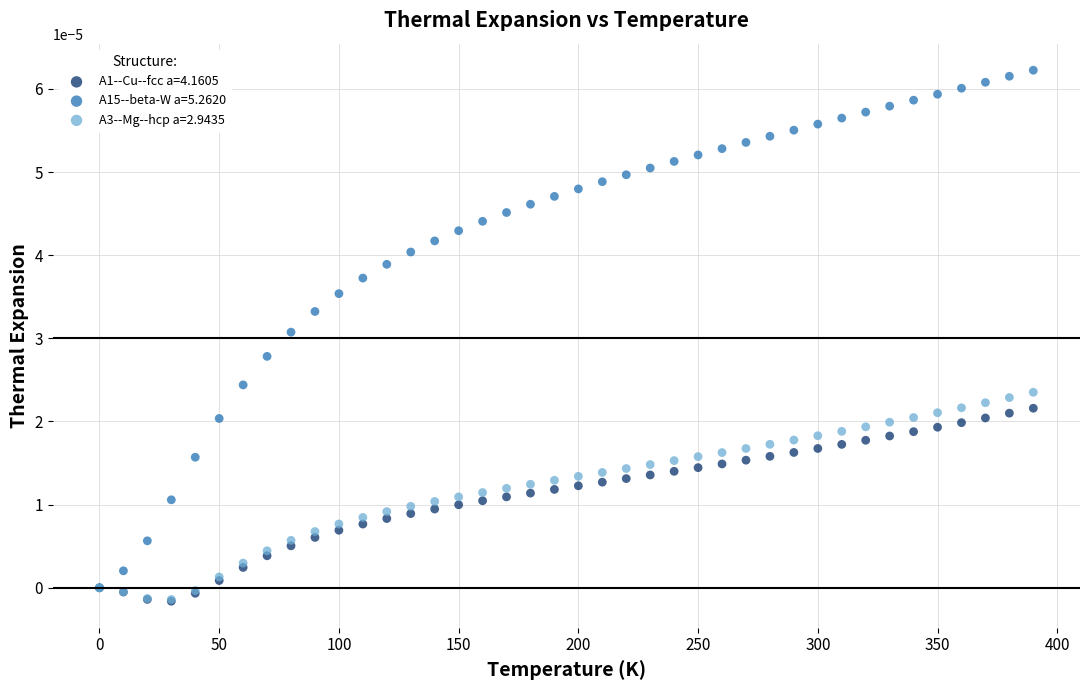

Which series has the largest Y range (max minus min)?

A15--beta-W a=5.2620